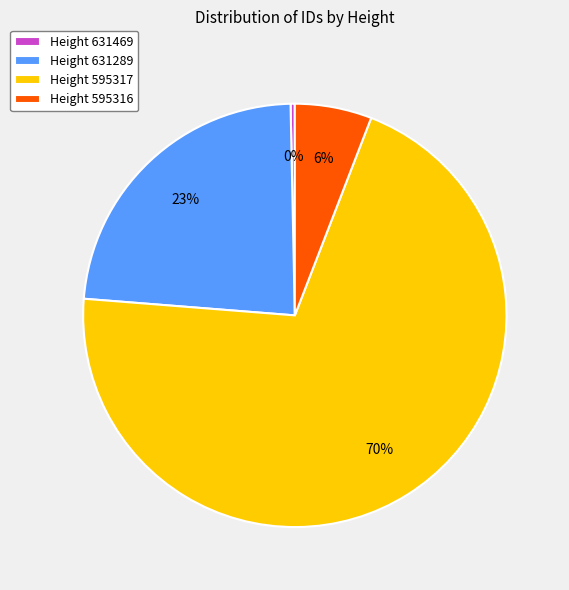

How many segments does this pie chart have?

4